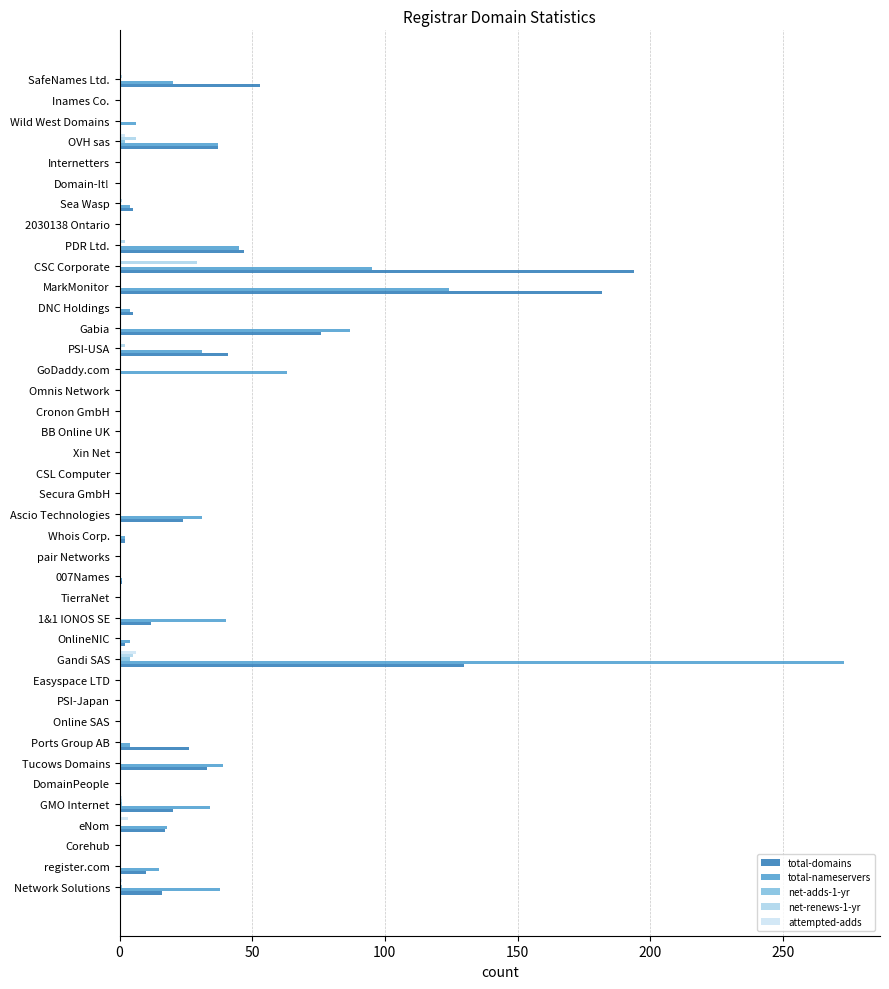

Which category has the highest value in the net-renews-1-yr series?

CSC Corporate